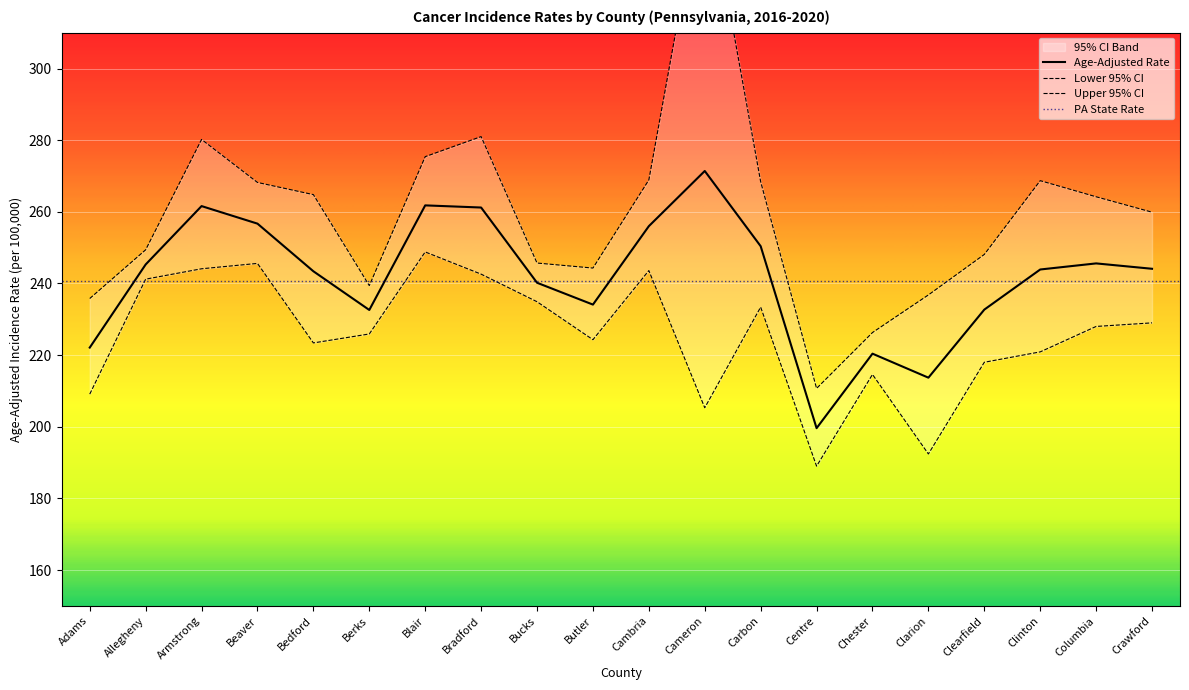

List the series in order of their overall mean, lowest first.

Lower 95% CI, Age-Adjusted Rate, Upper 95% CI